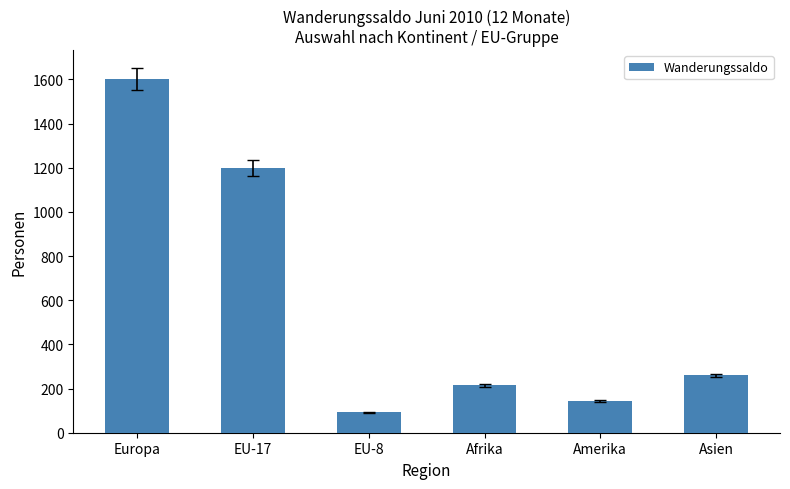

What is the label of the 1st bar from the left?

Europa